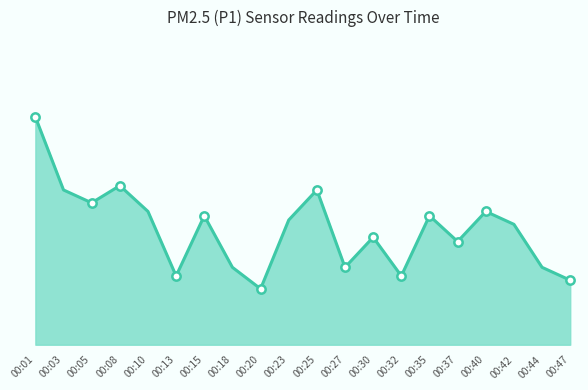

What value does the data have at 00:18?

1.8